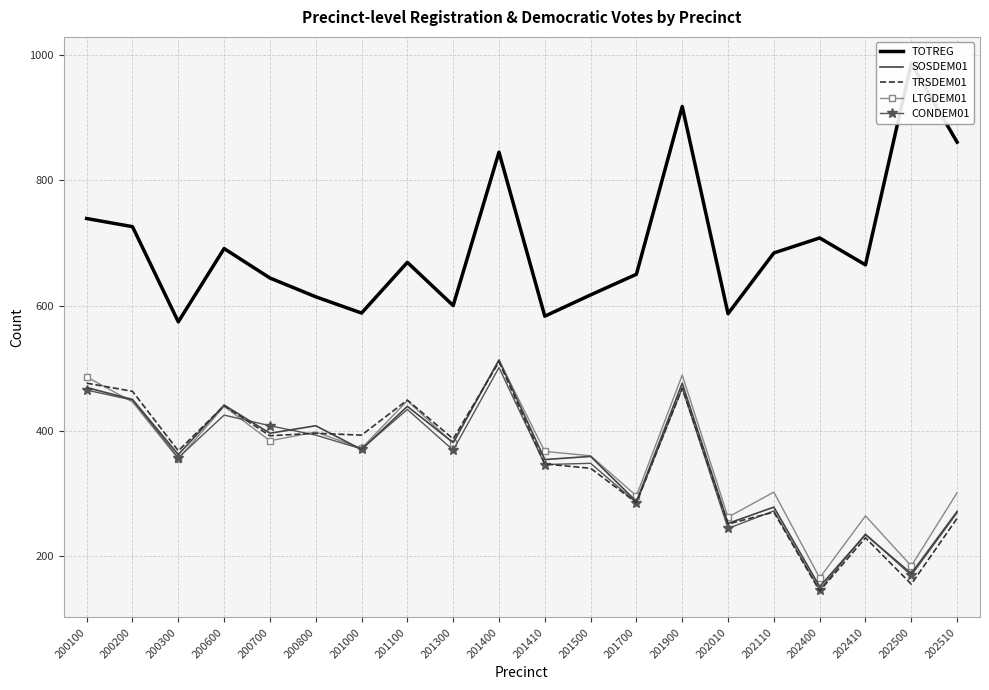

How many data points in LTGDEM01 are less than 372?

10